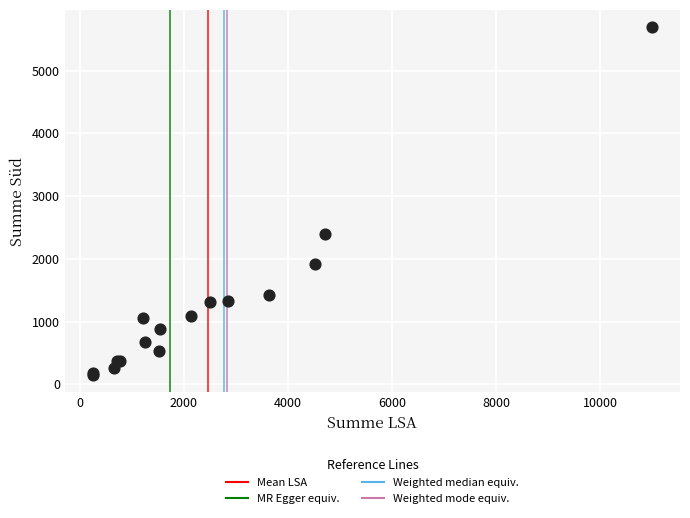

What Y value in the scatter plot is closest to 2922?

2395